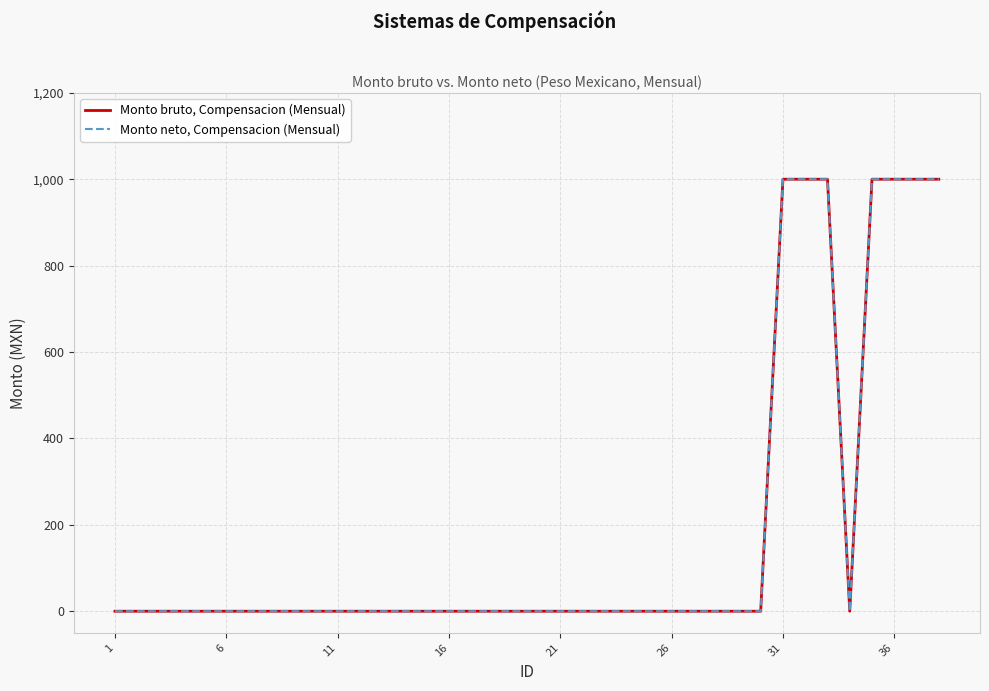

Is this an area chart (filled region under the line)?

No